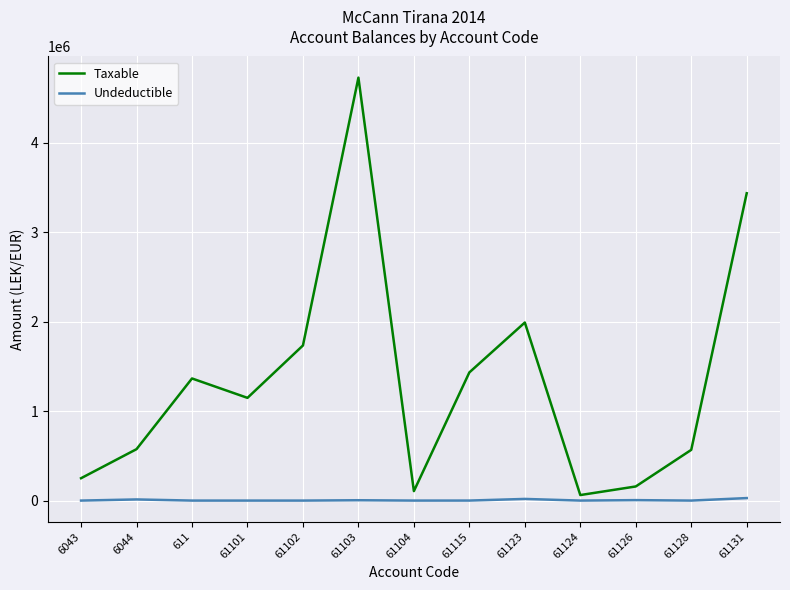

At which label is Taxable closest to 2396480?

61123